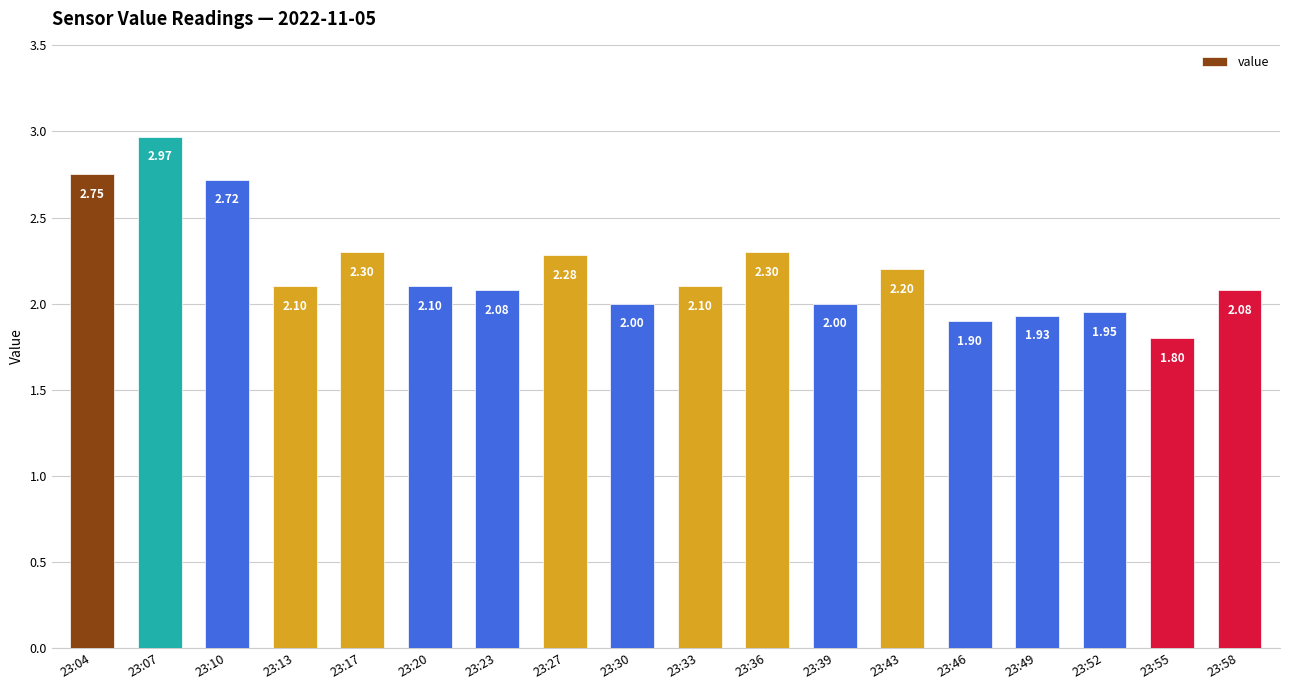

Where does the data first go above 2?

23:04